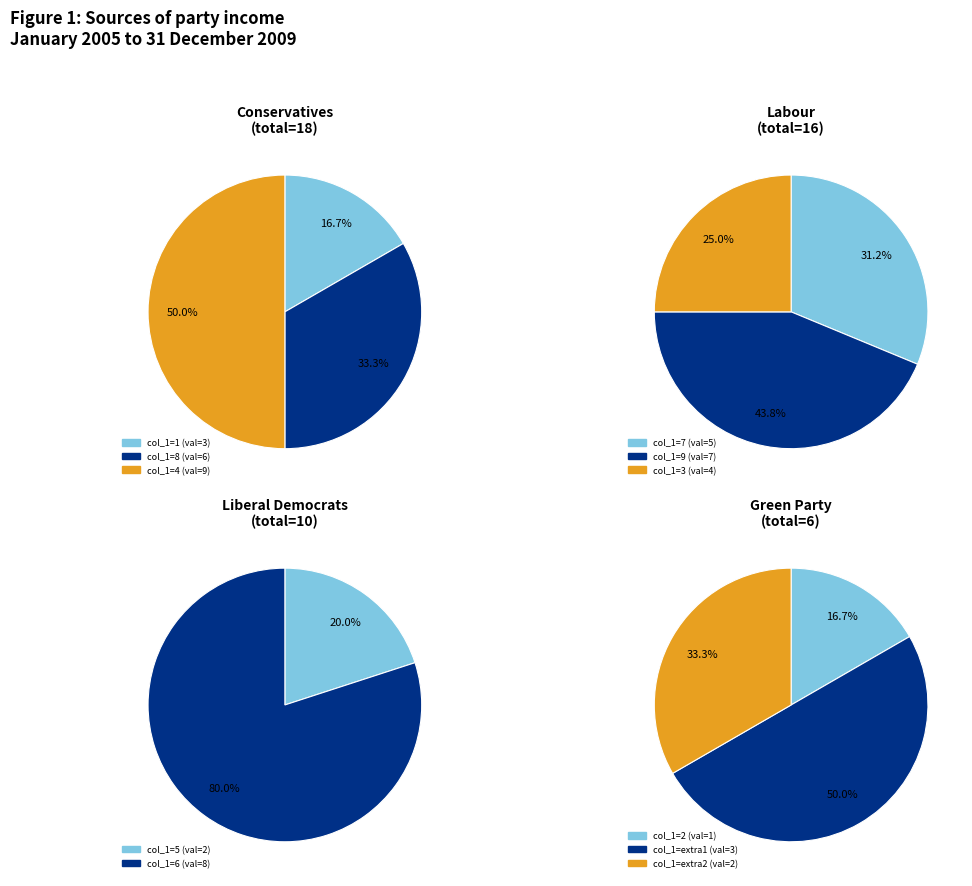

The 5 slice represents 1% of the pie. True or false?

False